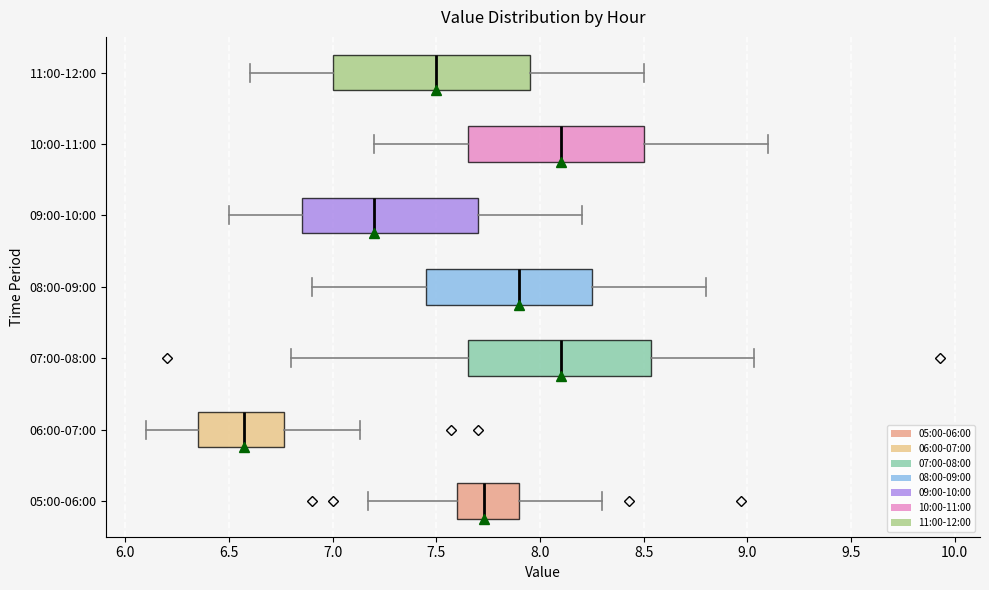

Which box is the widest, from its left edge to its right edge?

11:00-12:00